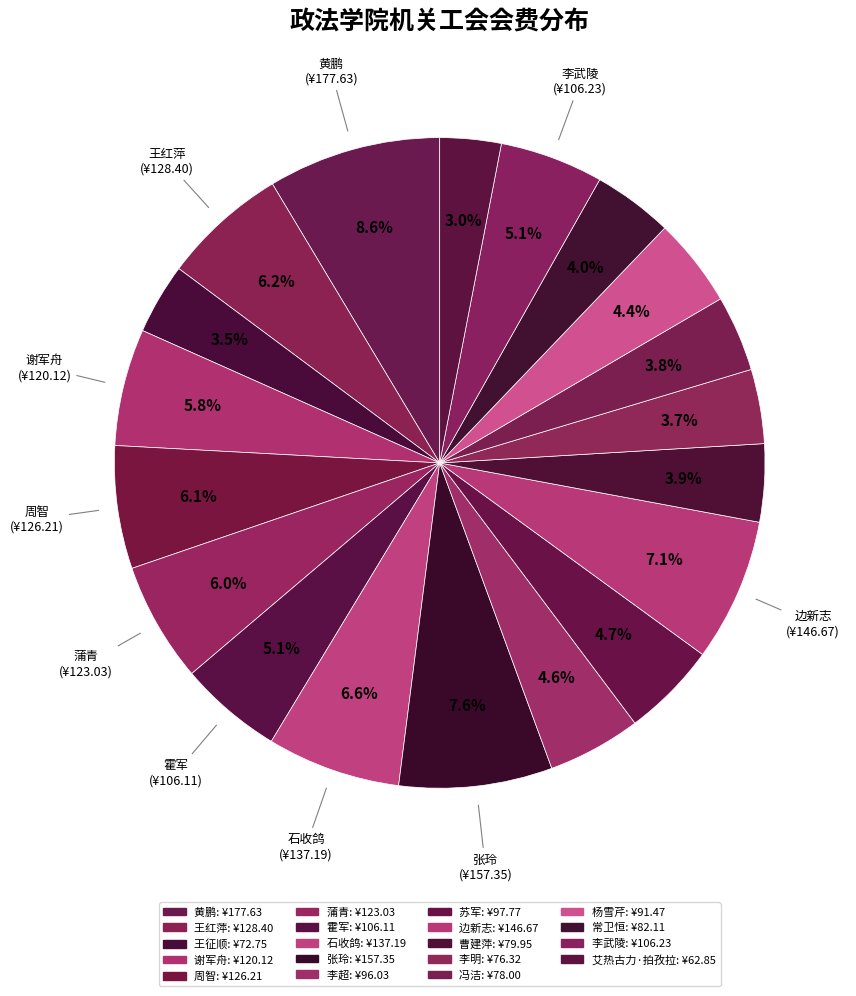

Does any single category account for the majority?

No